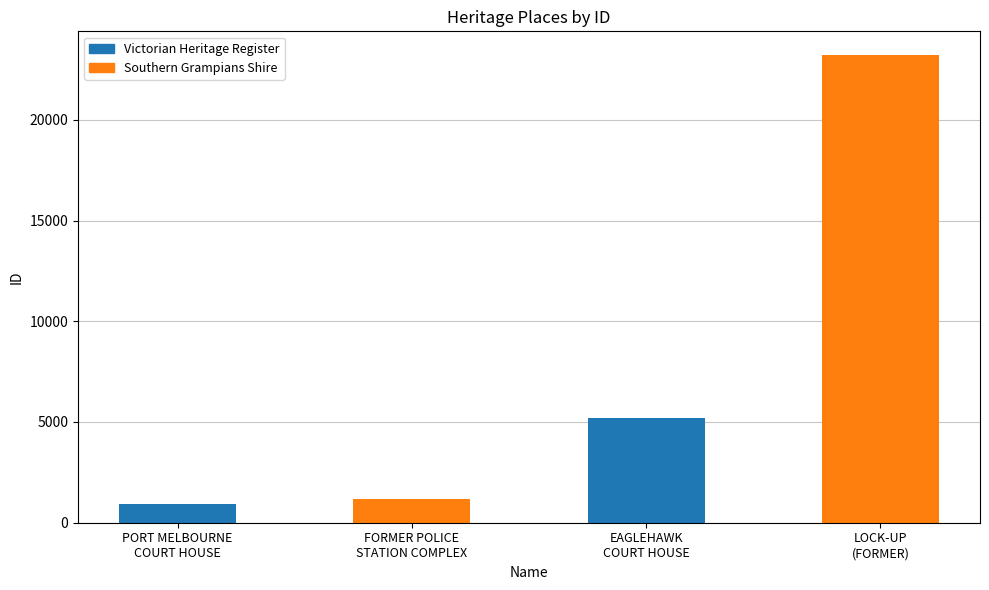

The chart shows a value of 1144 at EAGLEHAWK
COURT HOUSE. True or false?

False